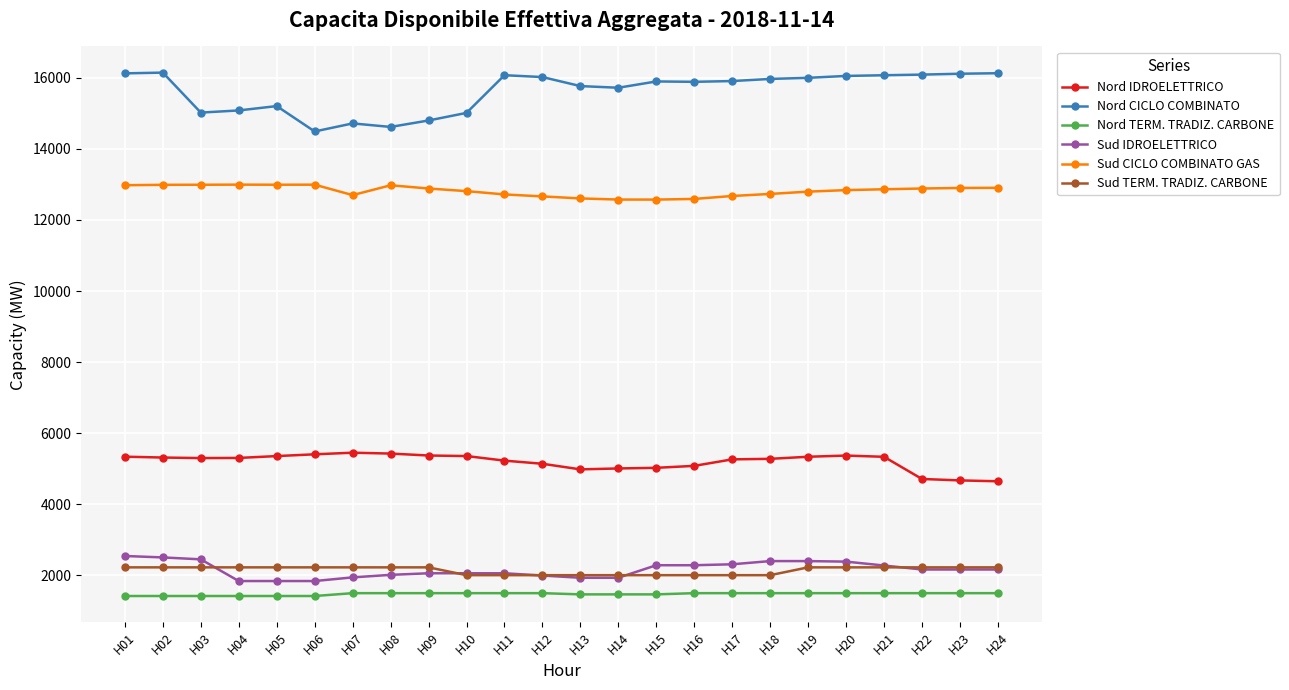

True or false: Nord IDROELETTRICO has more than 0 points higher than both neighbors.

True